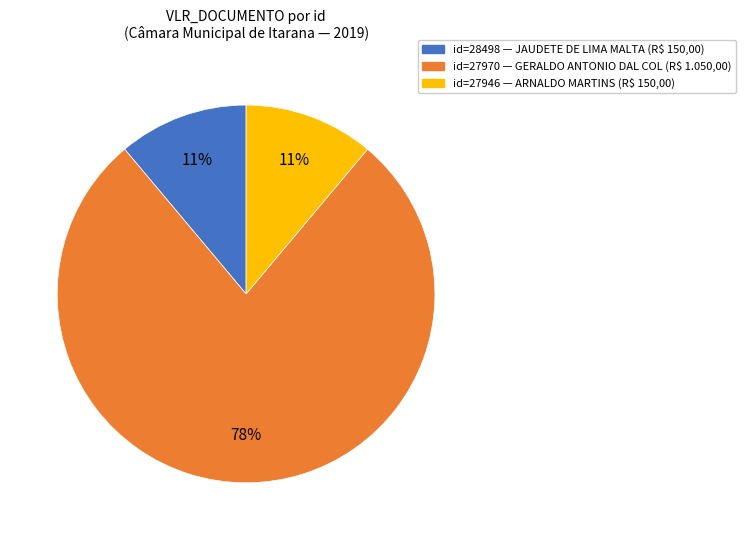

To the nearest percent, what is the difference between the largest and smallest slice percentages?

67%